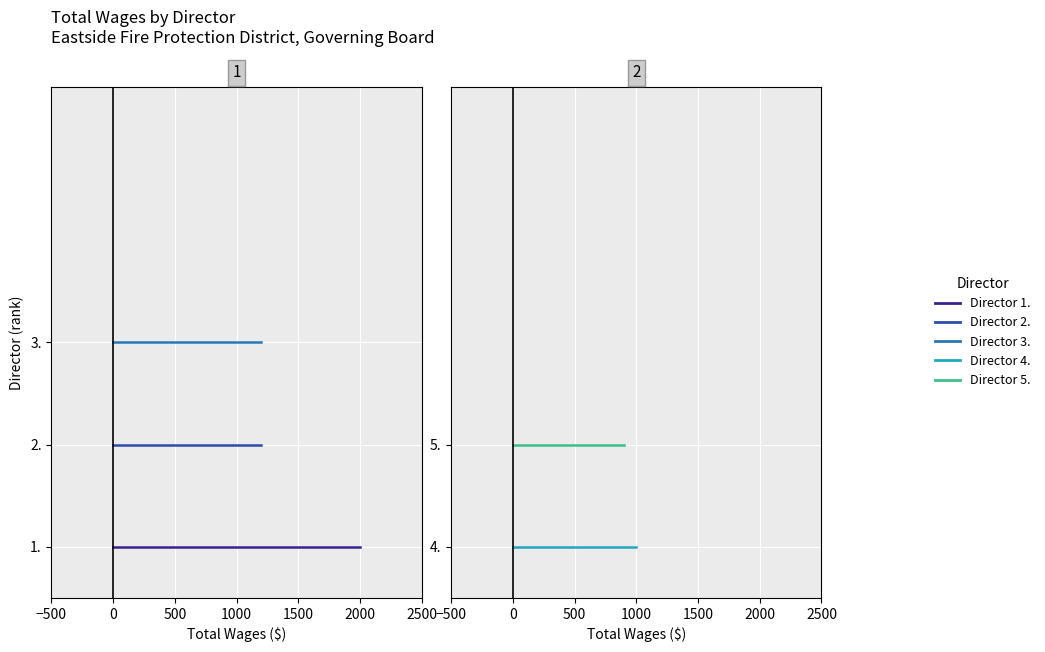

Which series has the widest spread of values?

Director 1.